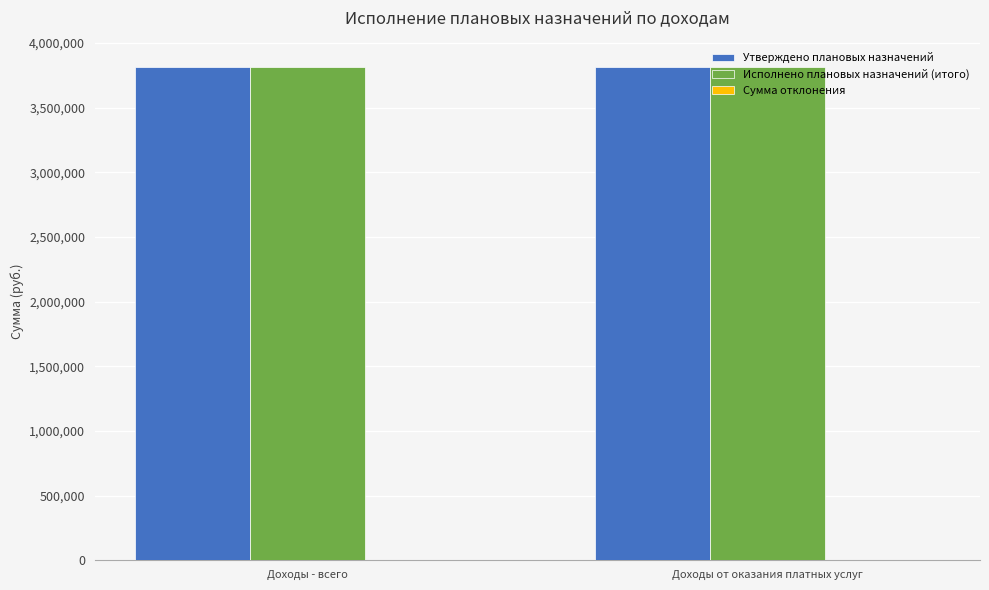

Reading right to left, list all the values displayed in this chart.

Утверждено плановых назначений: Доходы от оказания платных услуг=3814605.6	Доходы - всего=3814605.6
Исполнено плановых назначений (итого): Доходы от оказания платных услуг=3814605.6	Доходы - всего=3814605.6
Сумма отклонения: Доходы от оказания платных услуг=0.0	Доходы - всего=0.0